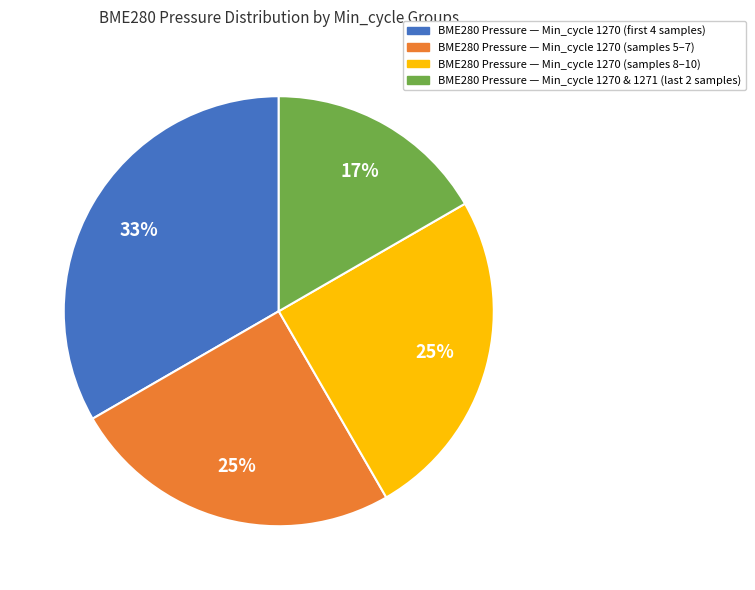

What percentage is the BME280 Pressure — Min_cycle 1270 (samples 8–10) slice, to the nearest percent?

25%